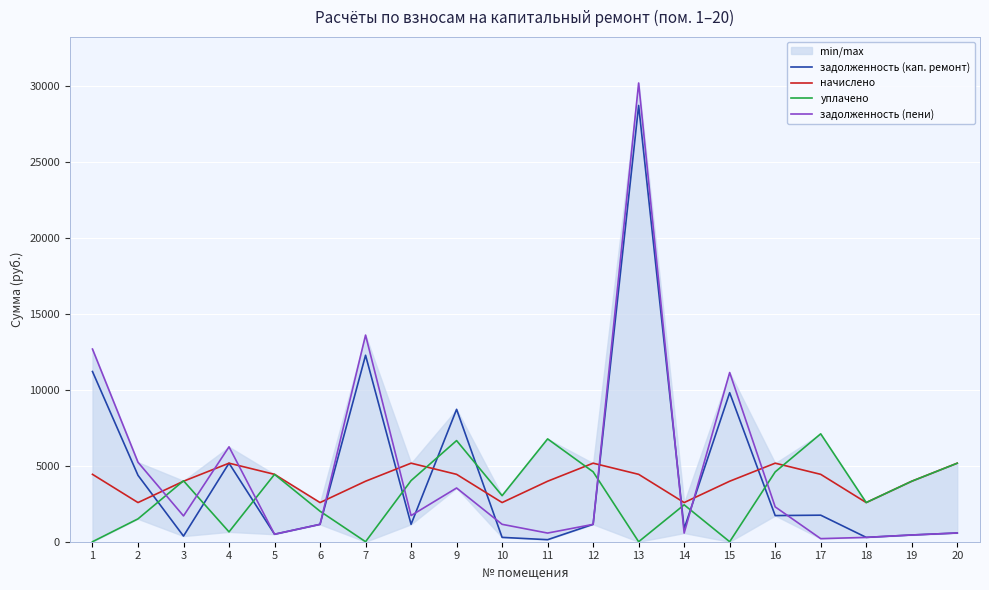

Which series ends up on top after the final intersection of начислено and задолженность (кап. ремонт)?

начислено